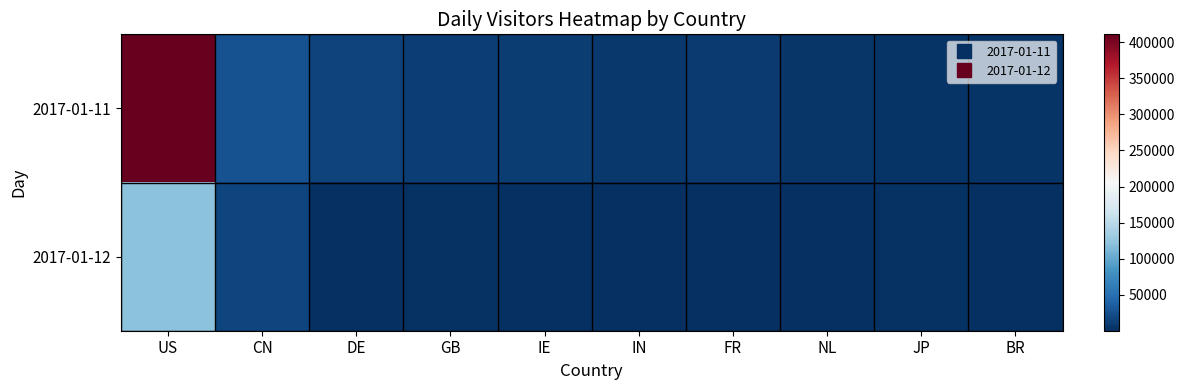

Reading right to left, what are all the values shown in this chart?

2017-01-11: BR=4587	JP=3667	NL=6621	FR=8575	IN=7916	IE=10812	GB=12003	DE=15522	CN=26673	US=410802
2017-01-12: BR=1207	JP=2653	NL=1087	FR=444	IN=1549	IE=1313	GB=2115	DE=1963	CN=17335	US=121129